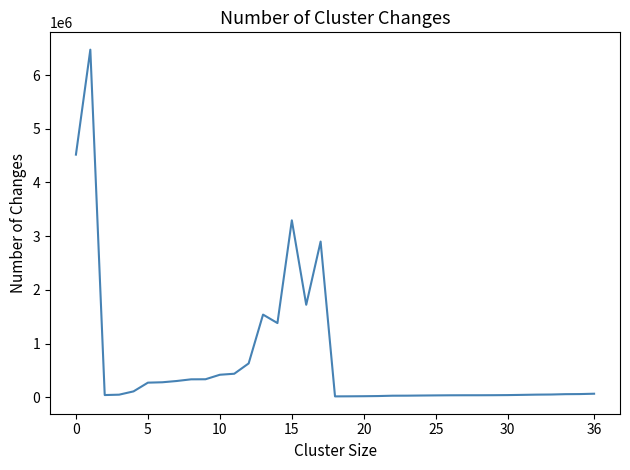

What is the greatest value displayed?

6472432.8